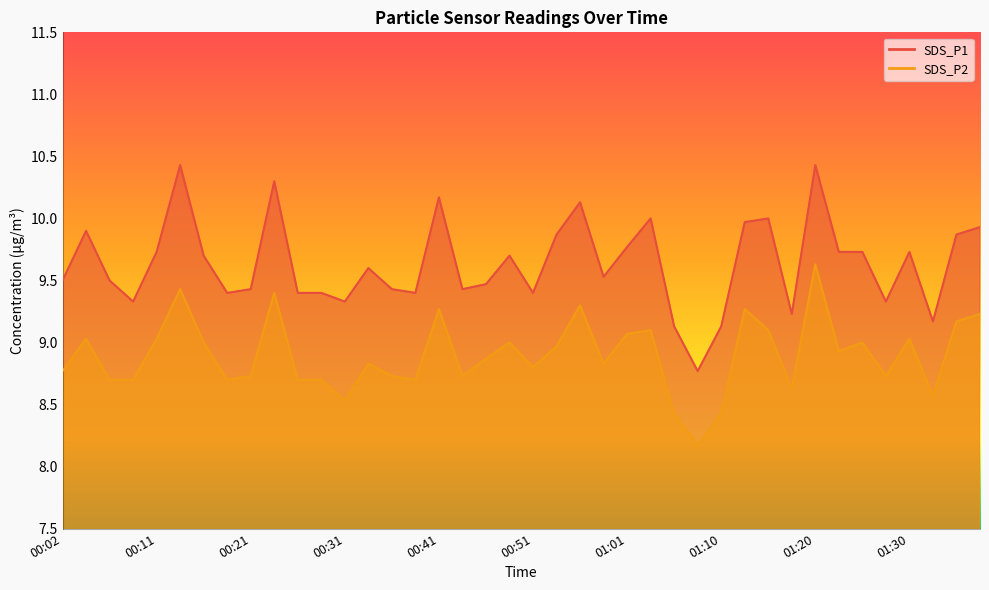

What is the sum of all SDS_P2 values?

355.9